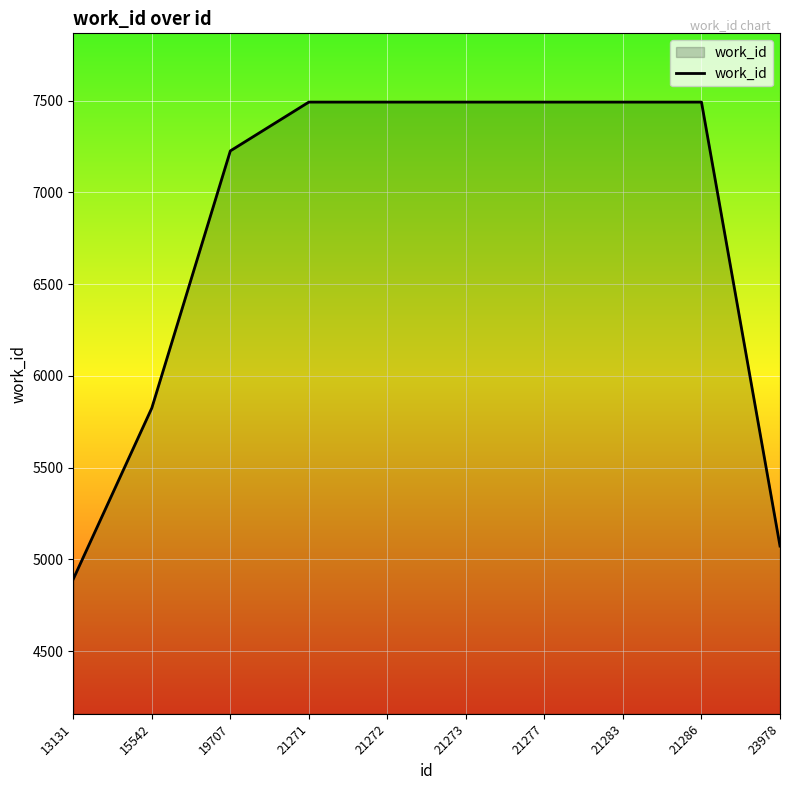

Is it true that the value at 21277 is 7492?

True